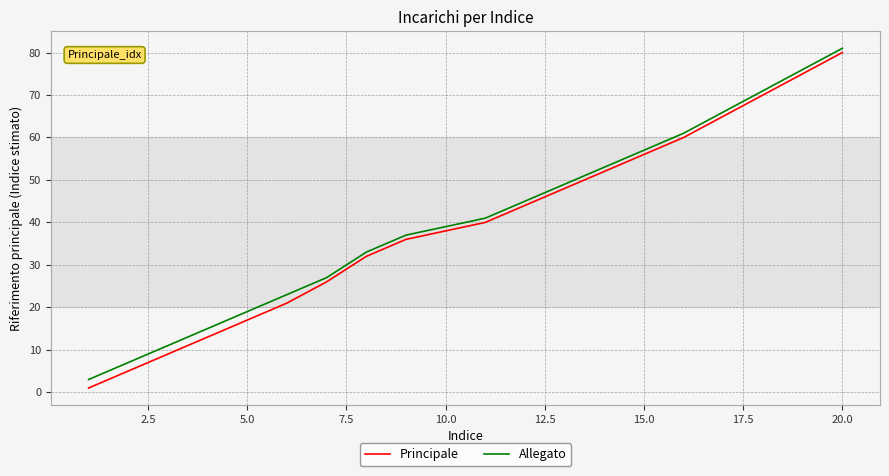

What is the sum of all Allegato values?

814